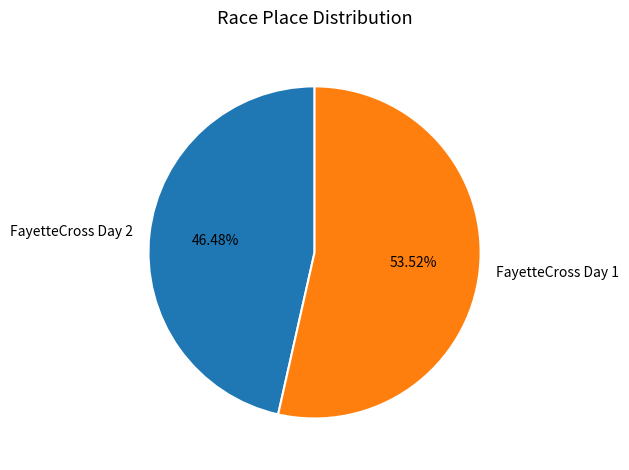

To the nearest percent, what is the combined percentage of FayetteCross Day 1 and FayetteCross Day 2?

100%